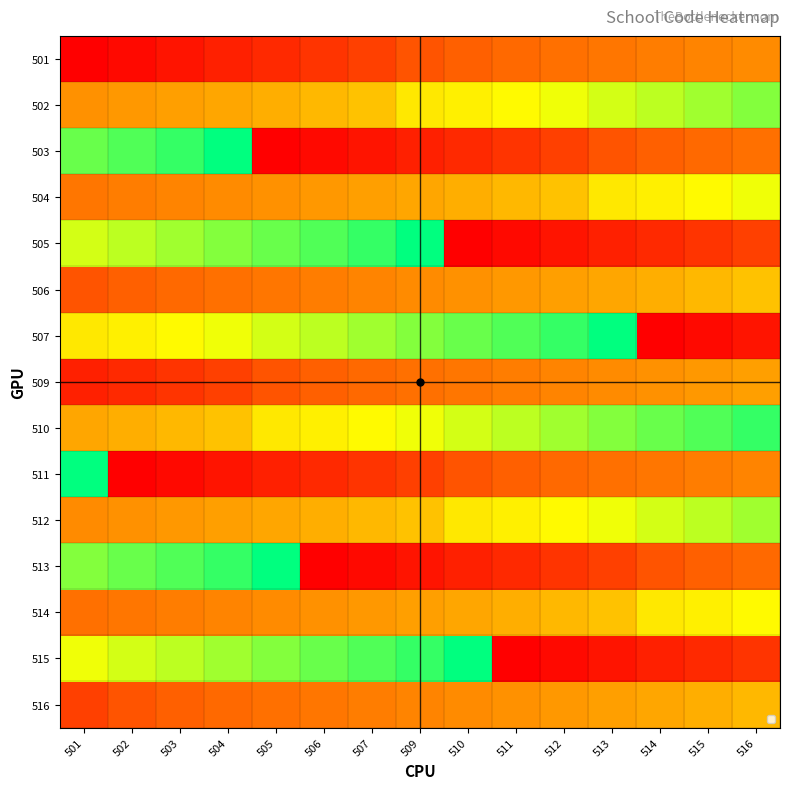

Count the number of data series in this chart.

15